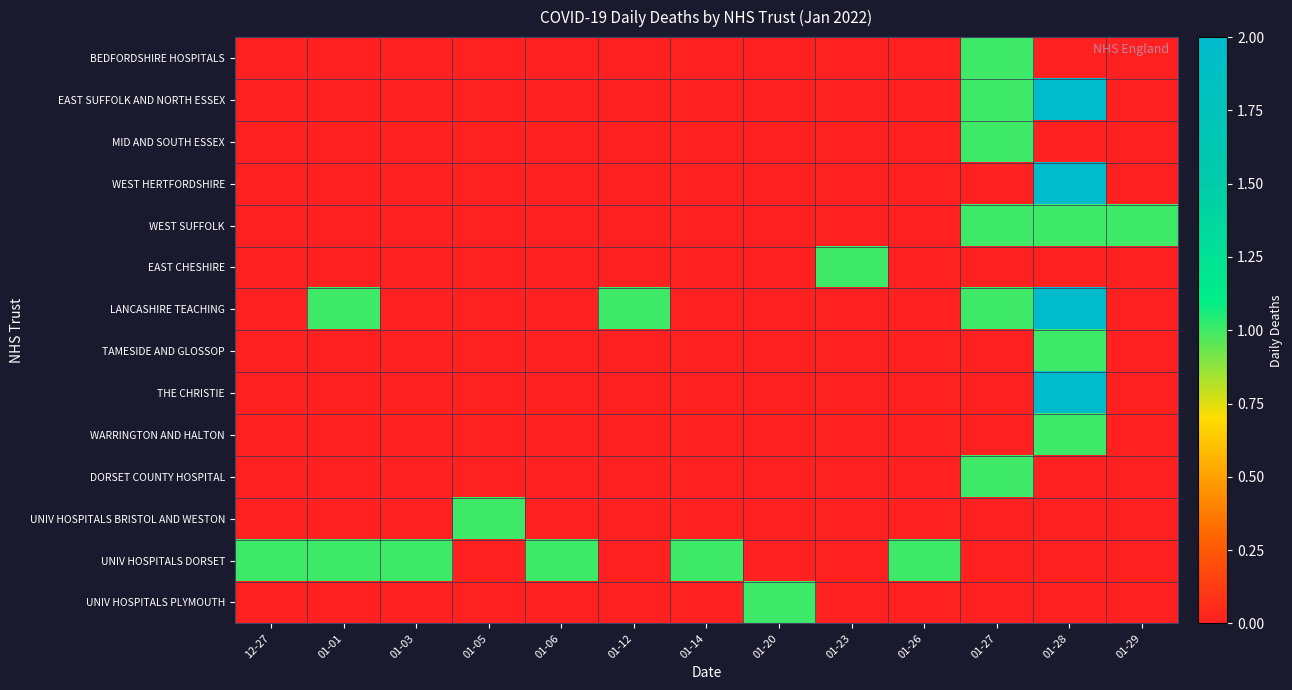

At how many categories does at least one series exceed 1?

1